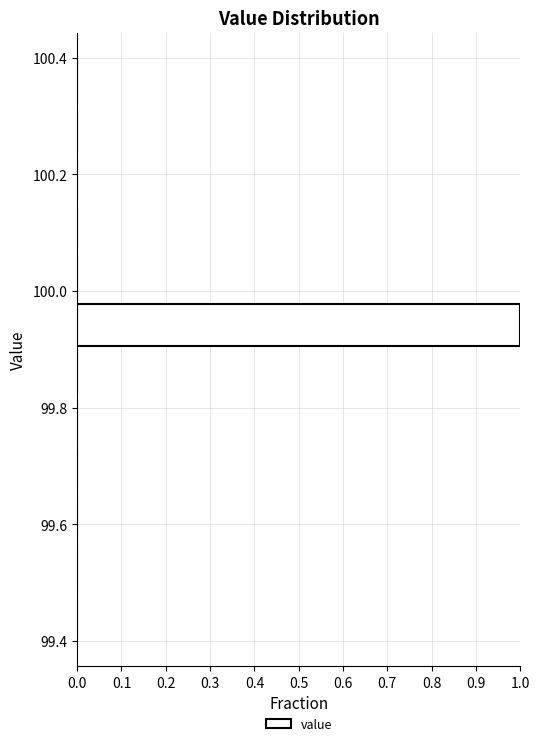

Which range on the y-axis has the longest bar?

99.90 to 99.98